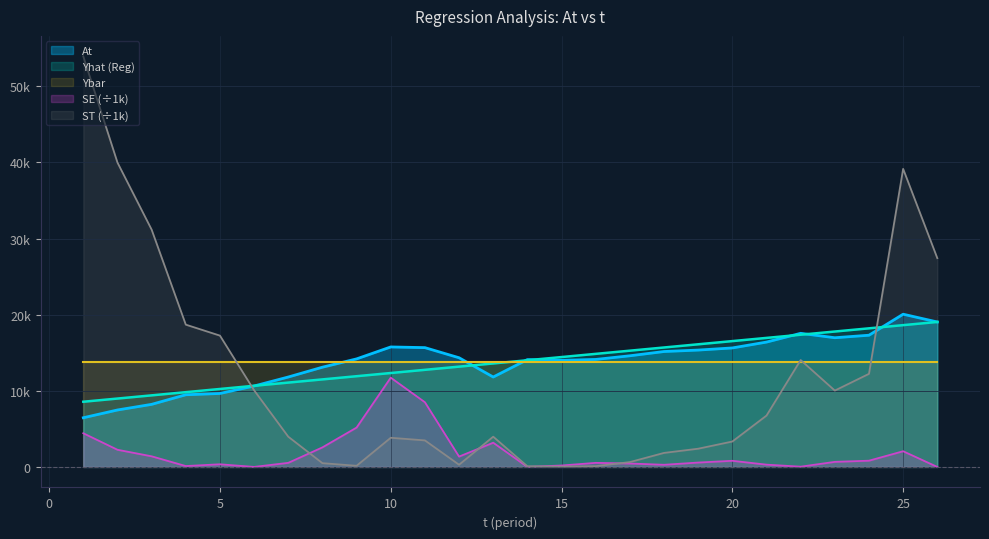

At which label does SE first exceed 665?

1